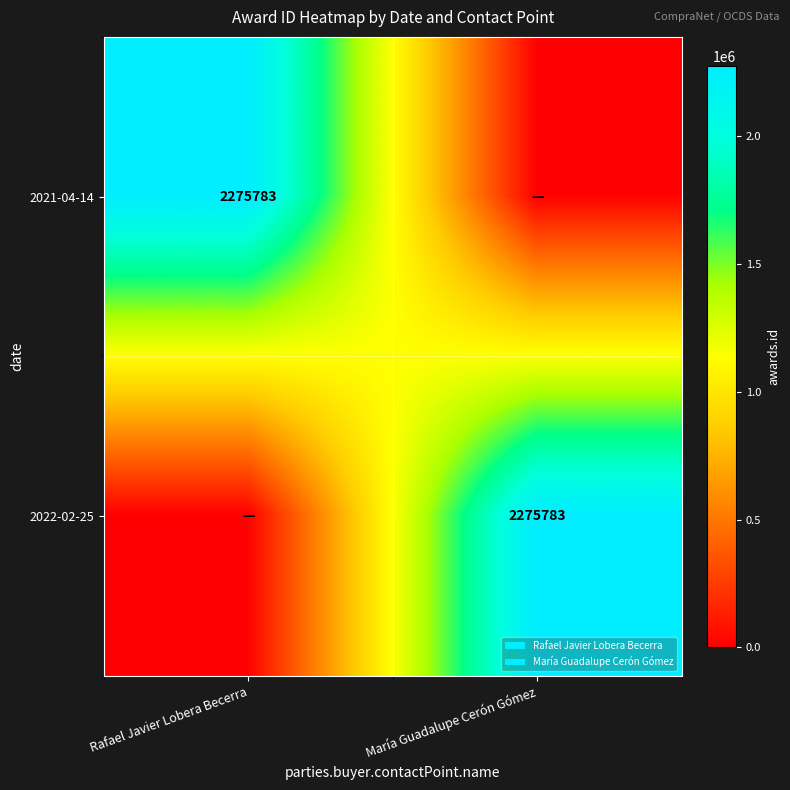

Is it true that 2021-04-14 equals 3089373 at Rafael Javier Lobera Becerra?

False